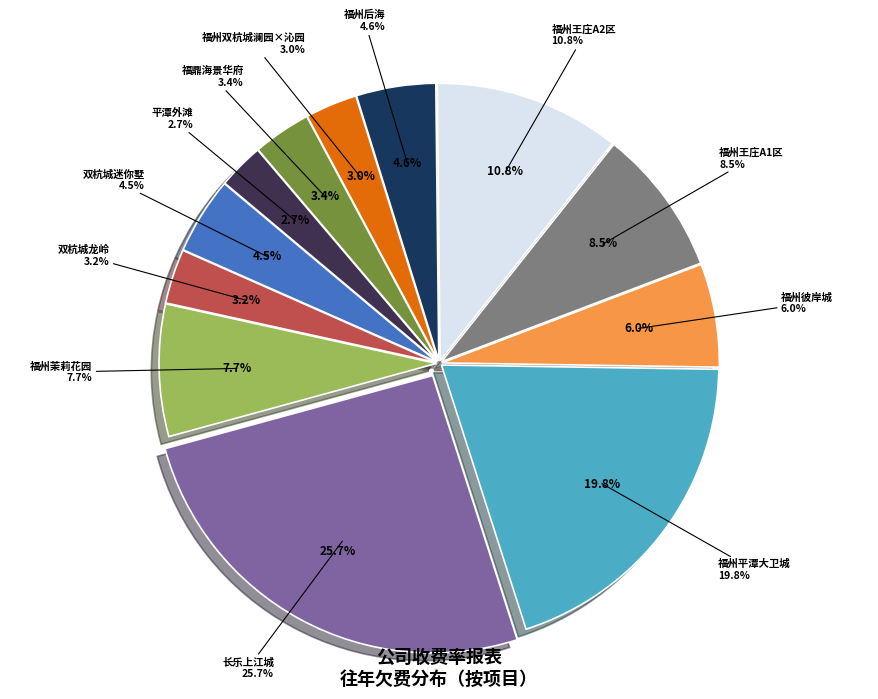

Does 福鼎海景华府 account for over 50% of the chart?

No